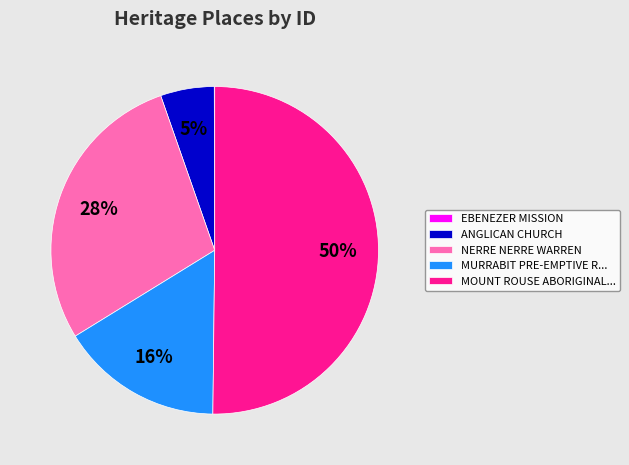

True or false: MURRABIT PRE-EMPTIVE R... accounts for 3% of the total.

False